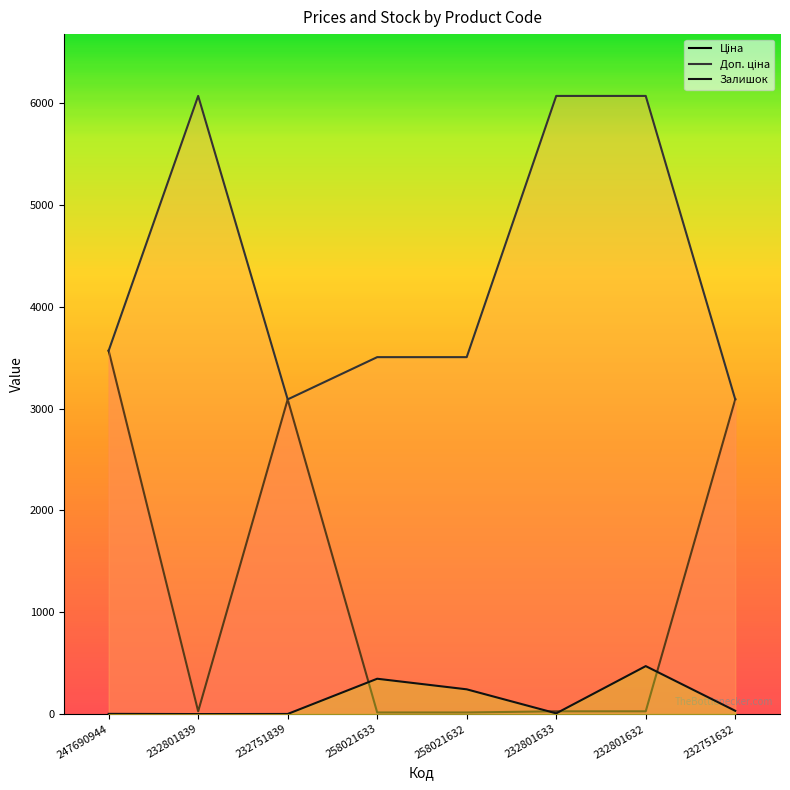

True or false: Доп. ціна and Залишок intersect in this chart.

False